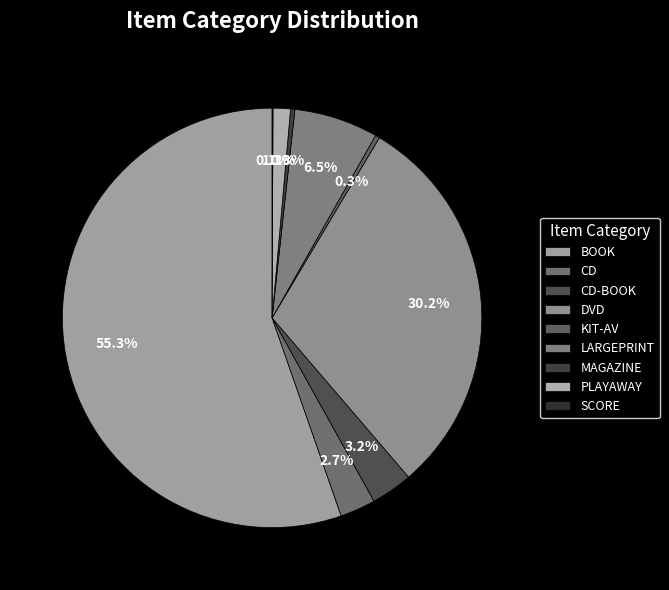

Approximately how many times larger is the value at PLAYAWAY compared to SCORE?

20.0